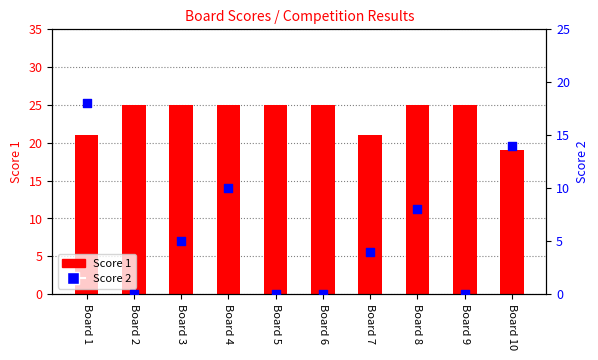

What are all the series names shown in the legend?

Score 1, Score 2